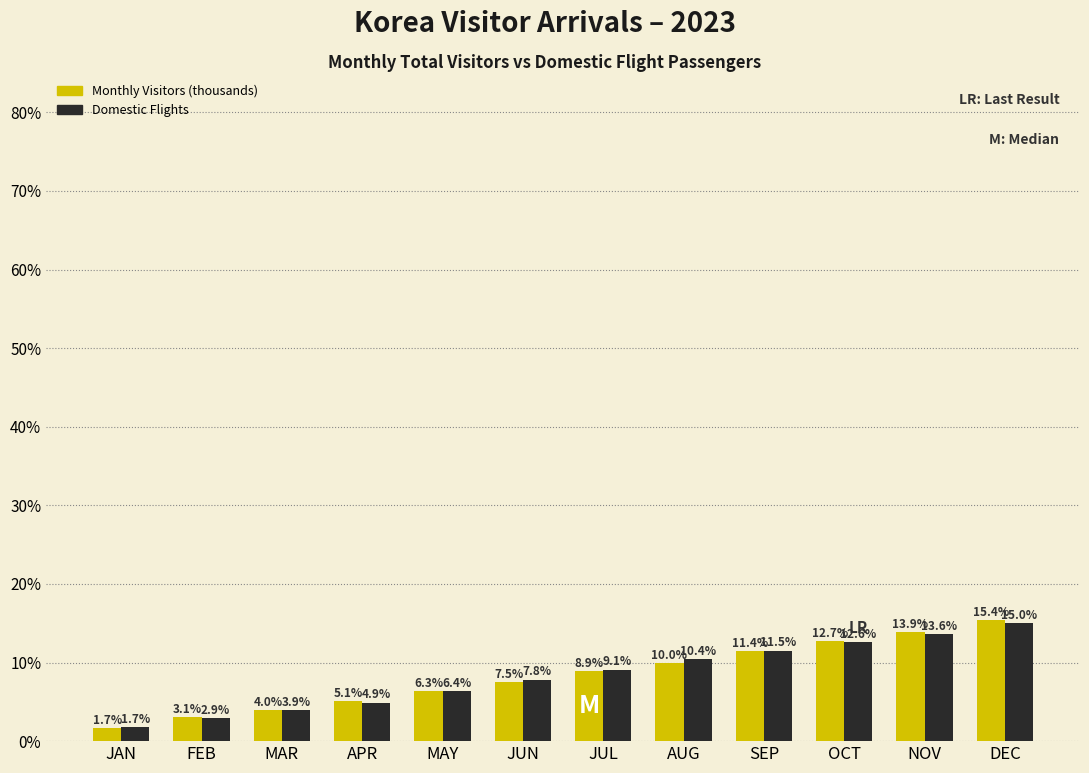

Reading left to right, what are all the values shown in this chart?

Monthly Visitors (thousands): 1.7	3.1	4.0	5.1	6.3	7.5	8.9	10.0	11.4	12.7	13.9	15.4
Domestic Flights: 1.7	2.9	3.9	4.9	6.4	7.8	9.1	10.4	11.5	12.6	13.6	15.0